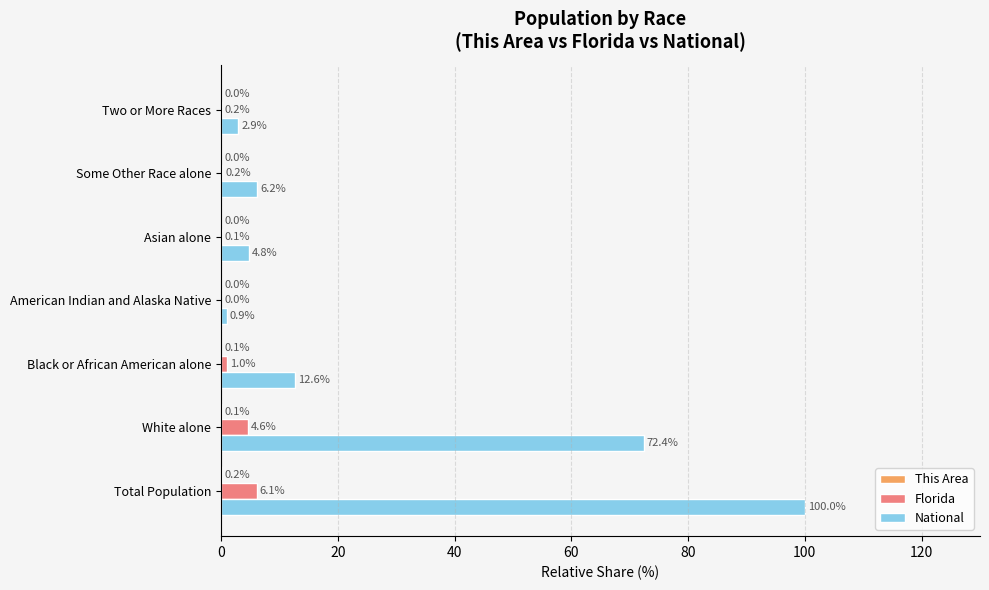

Which category has the highest value across all series?

Total Population